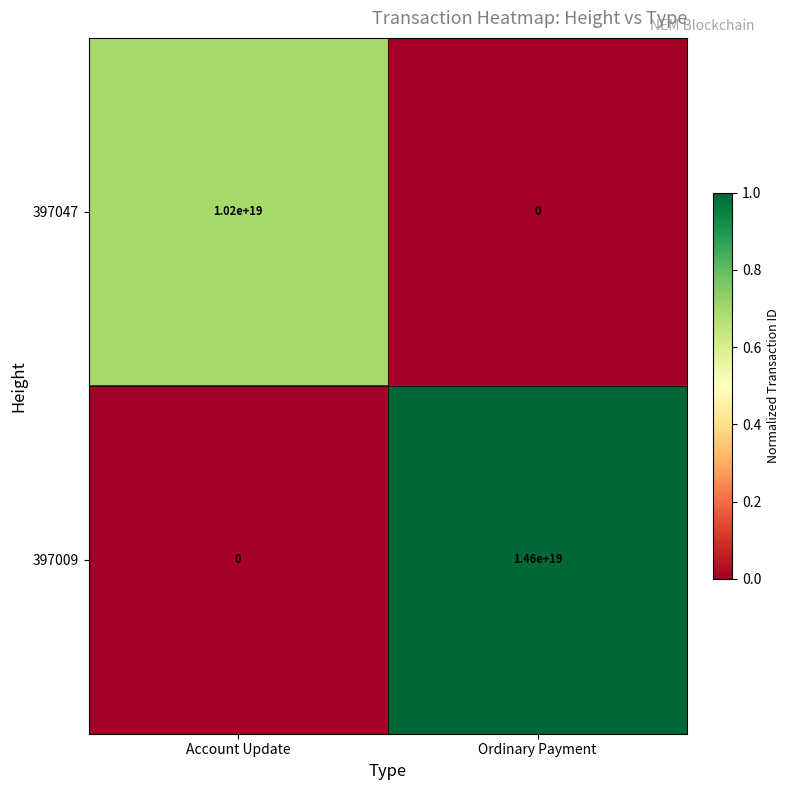

Where is 397009 nearest to the value 7300000000000000000?

Account Update